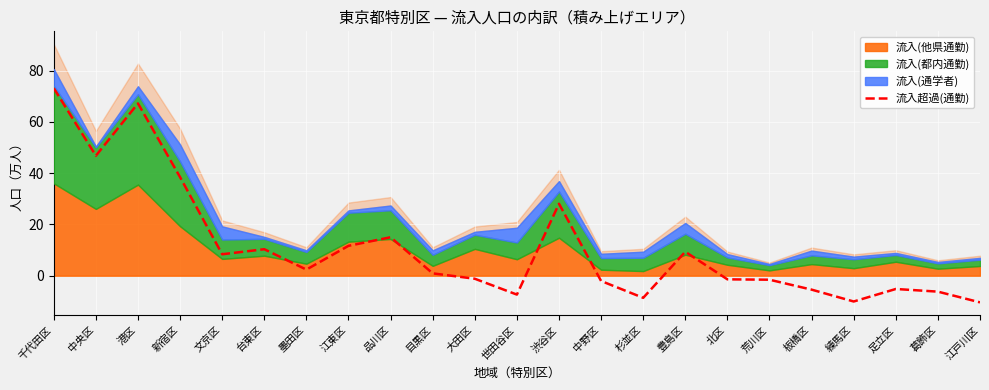

Between 江戸川区 and 足立区, which is larger?

足立区